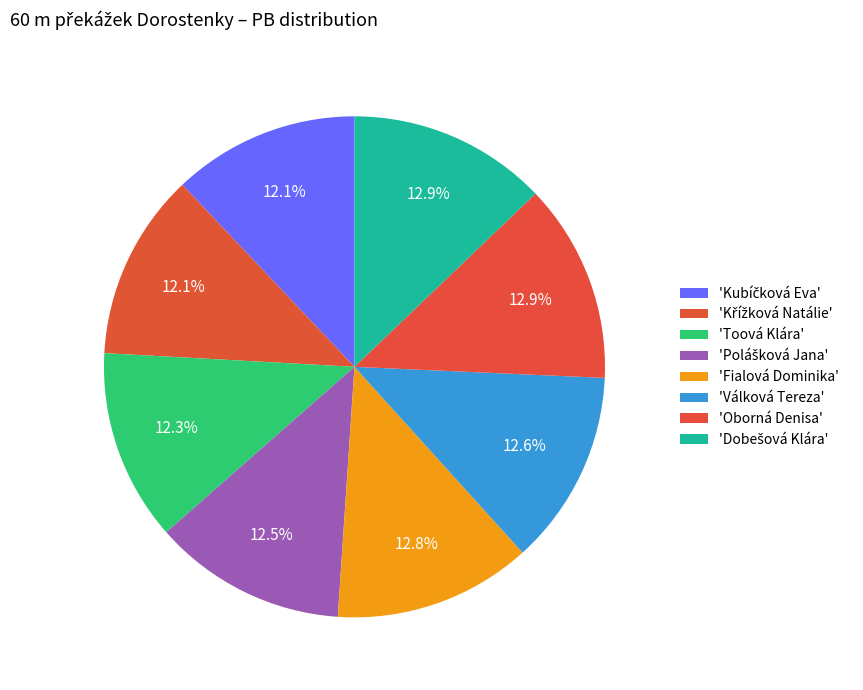

How many segments does this pie chart have?

8